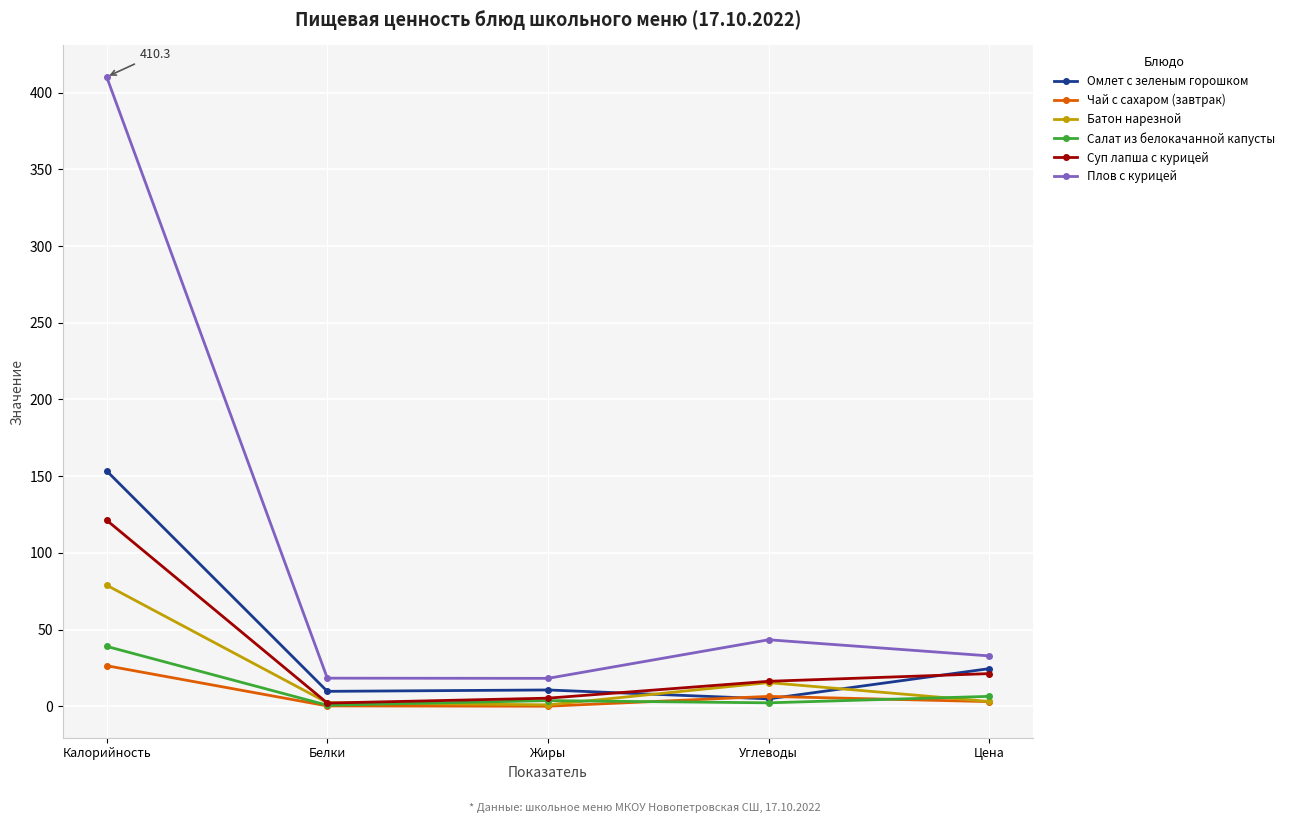

What is the greatest value displayed?

410.3